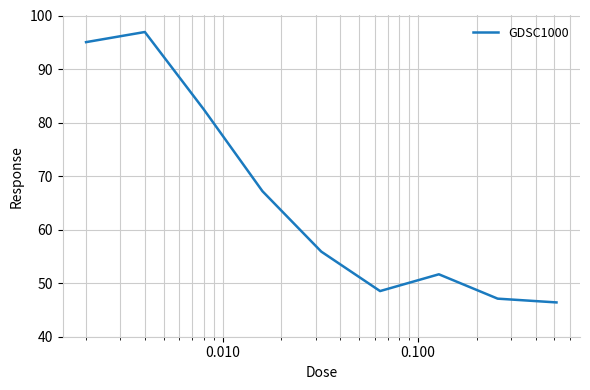

What is the minimum value shown in the chart?

46.4